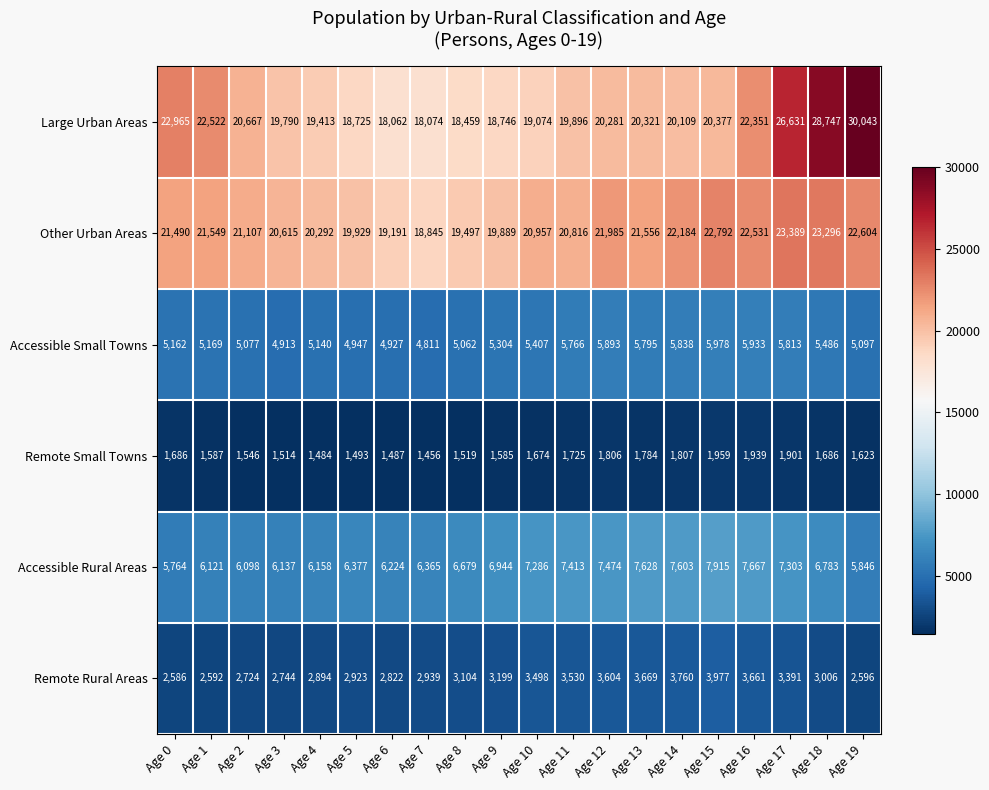

At which category does the chart reach its peak across all series?

Age 19